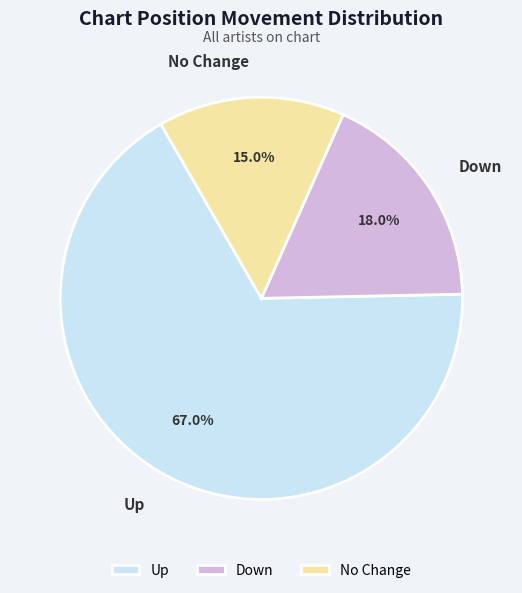

To the nearest percent, what is the average slice percentage?

33%